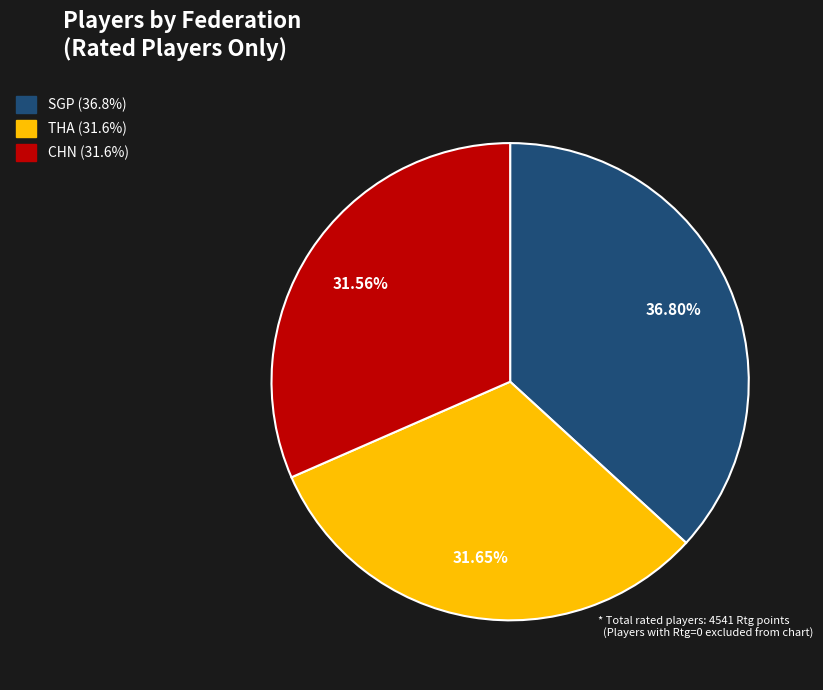

What percentage is the CHN slice, to the nearest percent?

32%